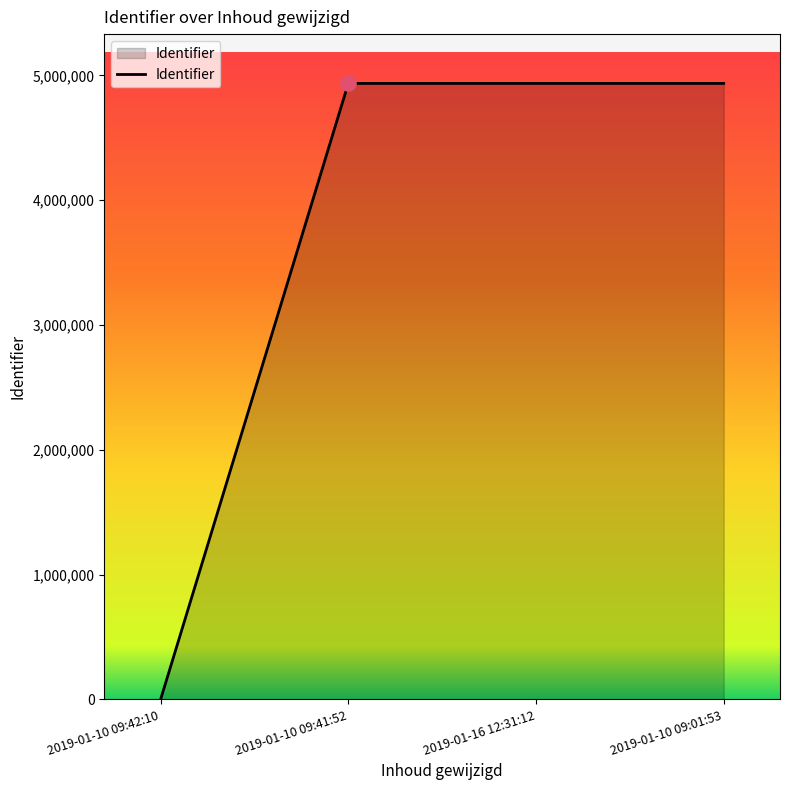

Which has a higher value, 2019-01-10 09:41:52 or 2019-01-10 09:42:10?

2019-01-10 09:41:52